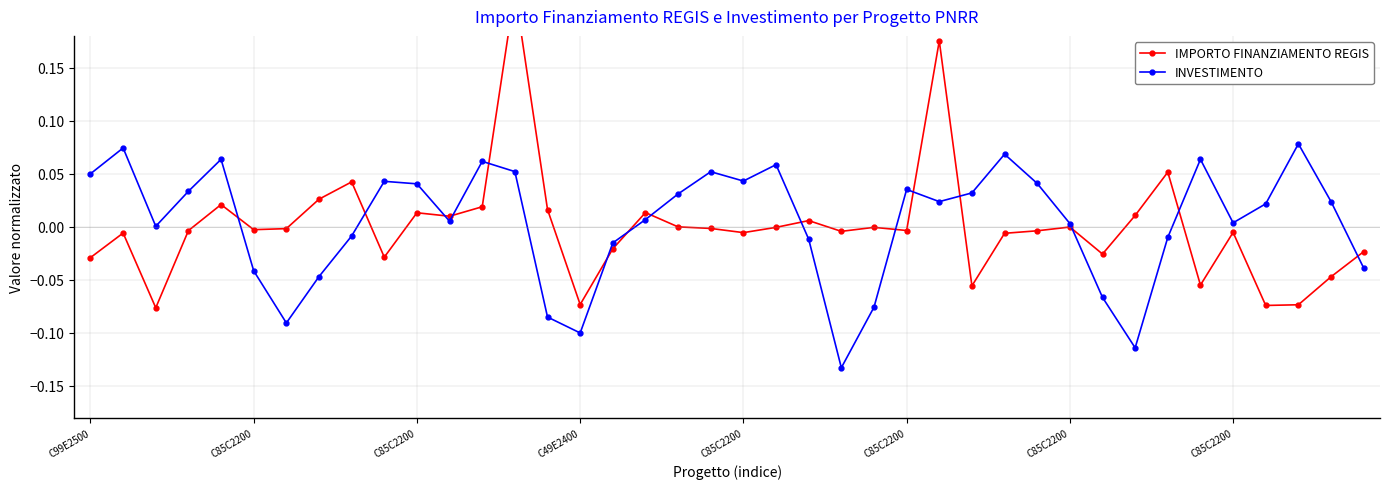

At how many categories does at least one series exceed 0?

32